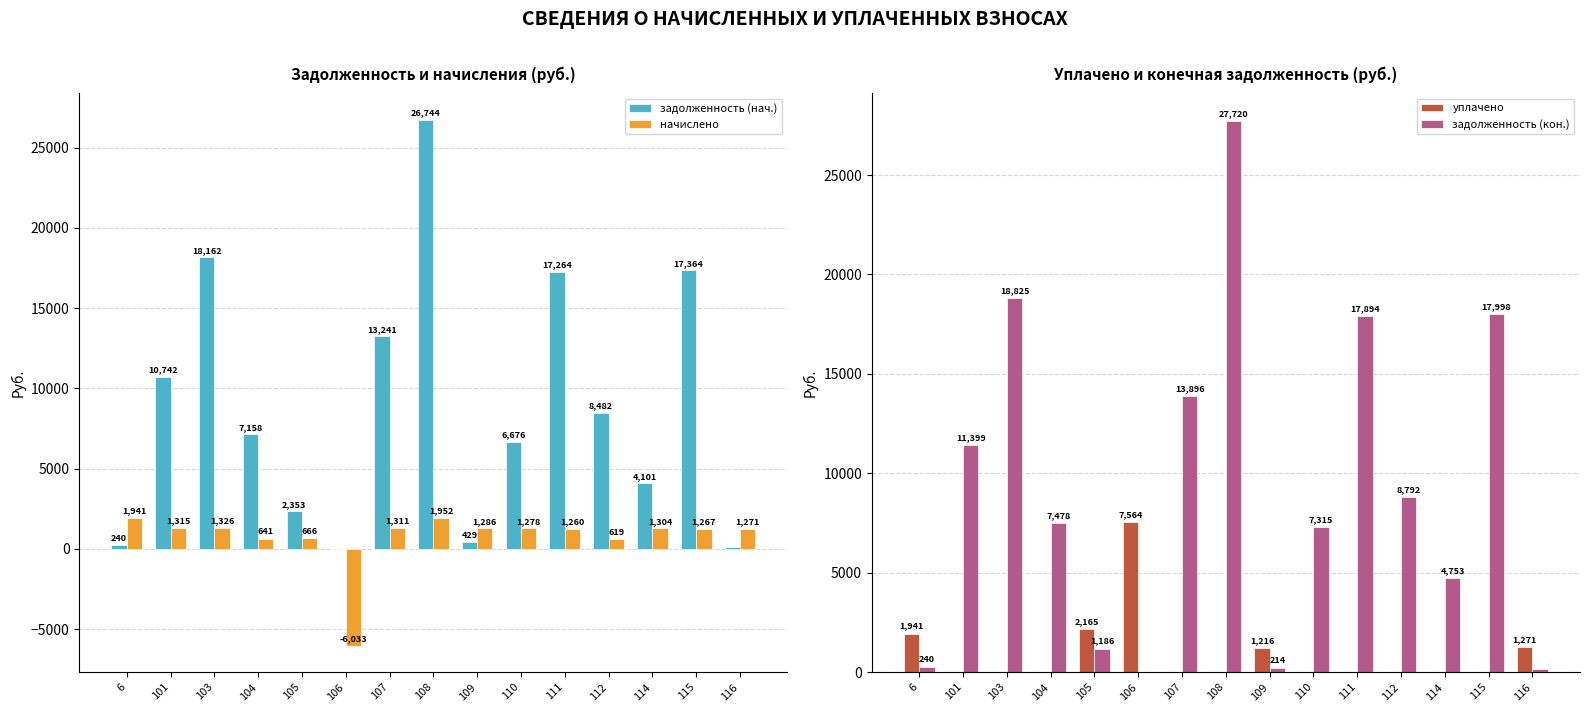

Rank the categories by начислено value from lowest to highest.

106, 112, 104, 105, 111, 115, 116, 110, 109, 114, 107, 101, 103, 6, 108